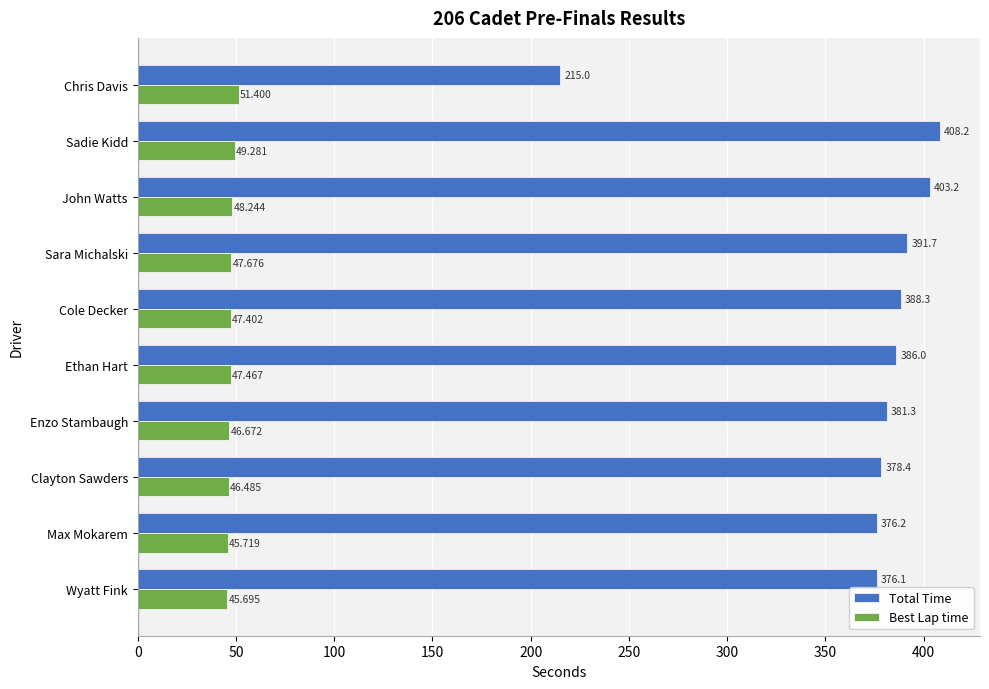

Which series has the largest total across all categories?

Total Time